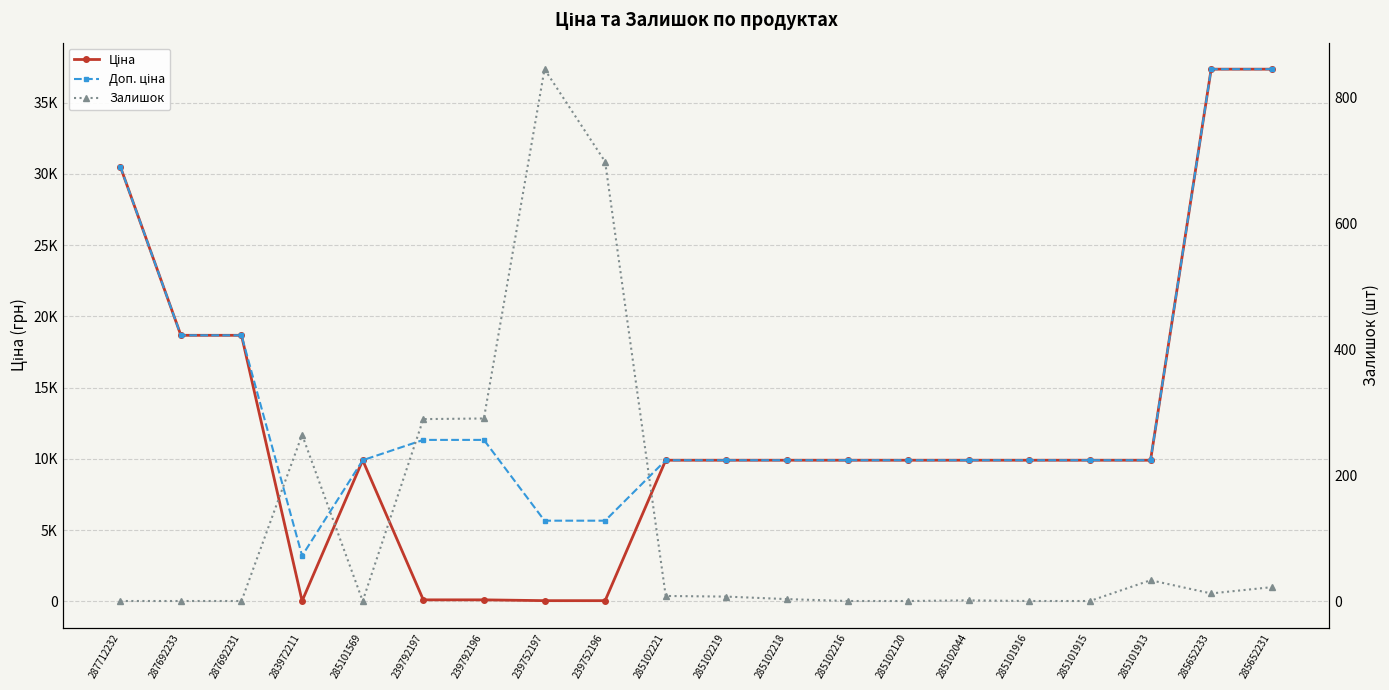

The value of Залишок at 285102218 is 3.0. True or false?

True